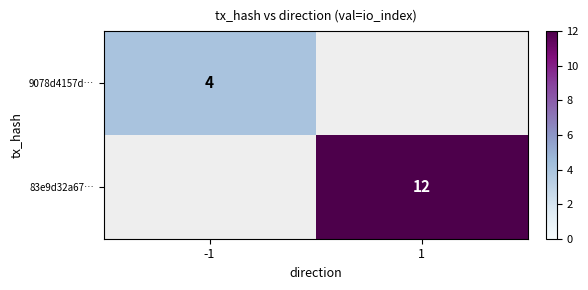

How many categories are shown in the chart?

2